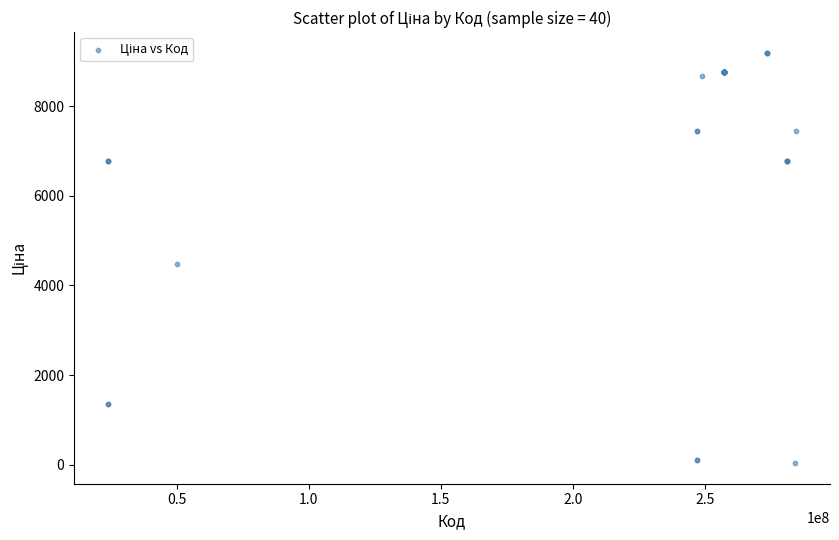

What Y value in the scatter plot is closest to 4614?

4470.6